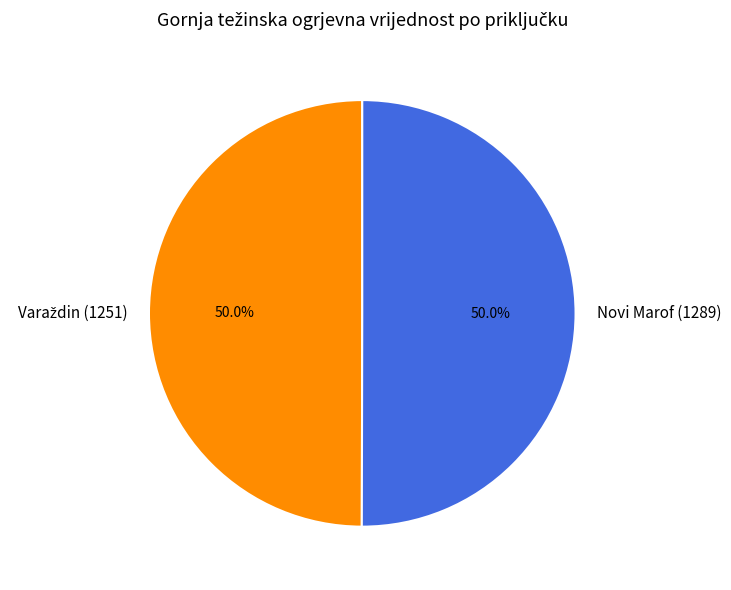

What percentage is NOT represented by Novi Marof (1289)?

50.0%